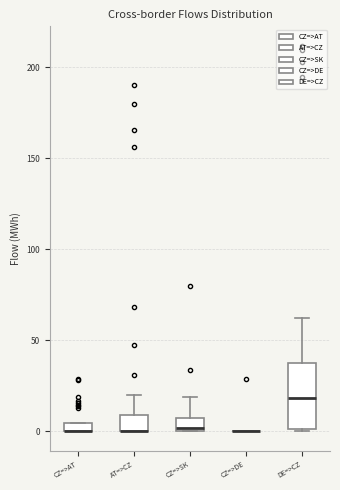

Where does the upper whisker of the box for CZ=>SK end on the y-axis? The values are not printed on the chart, so give them approximately, as read against the axis.

20